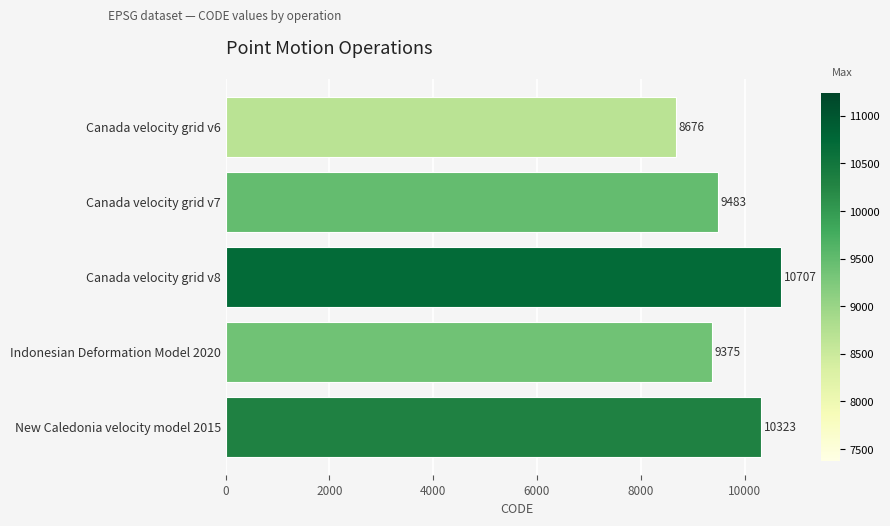

How many bars are there in total?

5